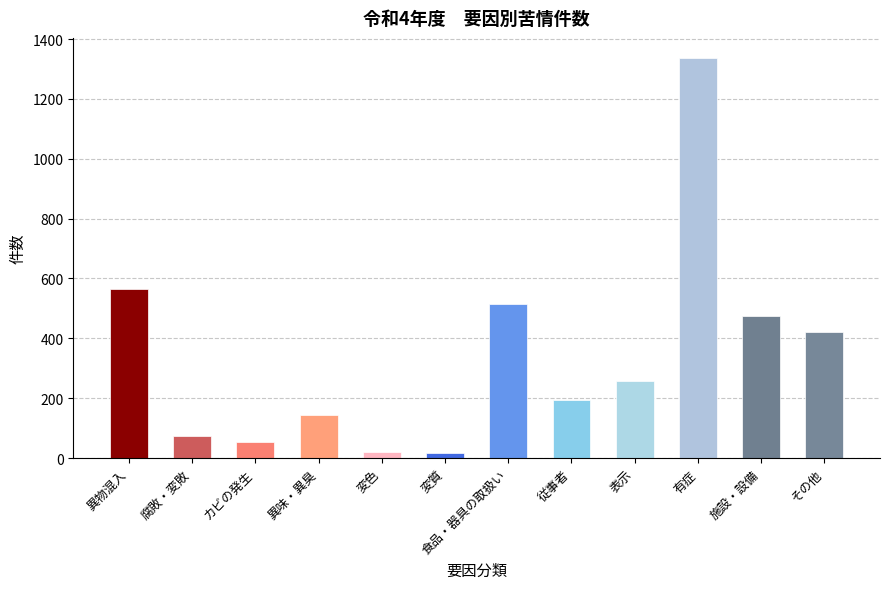

The value at 異味・異臭 is 29. True or false?

False